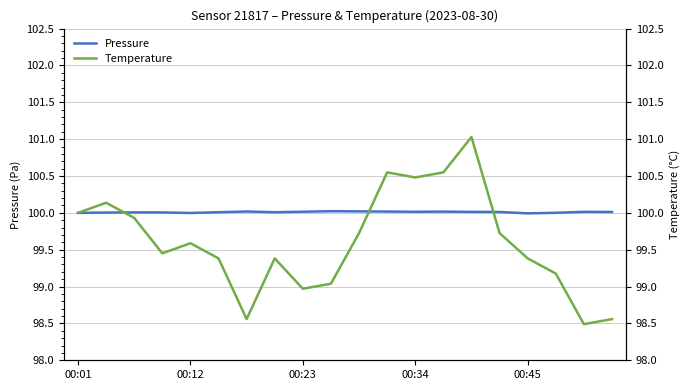

What is the maximum value shown in the chart?

101.0